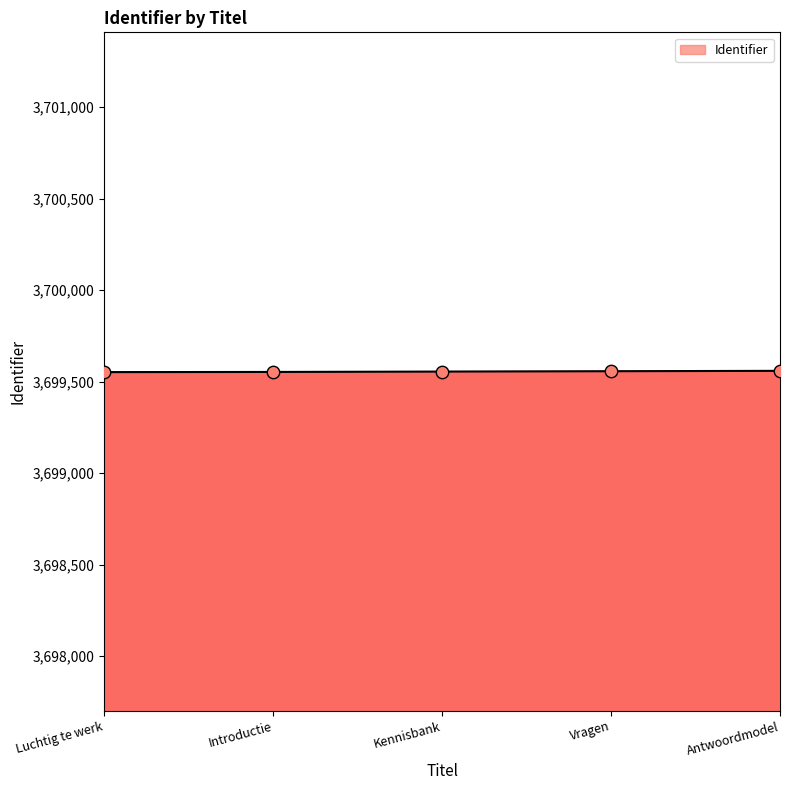

Approximately how many times larger is the value at Kennisbank compared to Vragen?

1.0